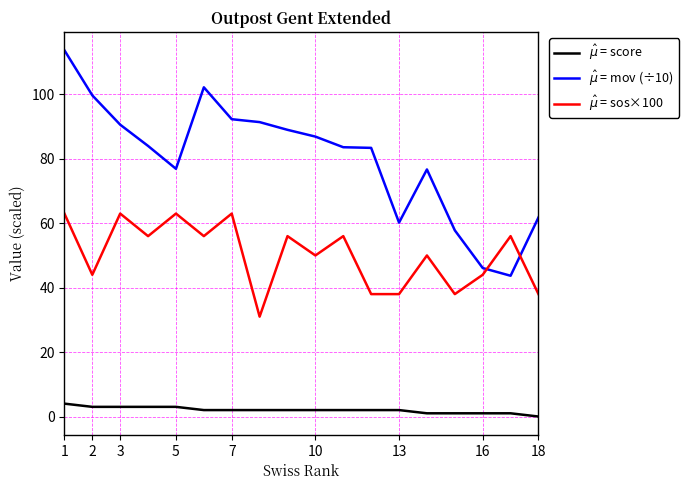

True or false: $\hat{\mu}$ = score and $\hat{\mu}$ = sos×100 cross at least once.

False